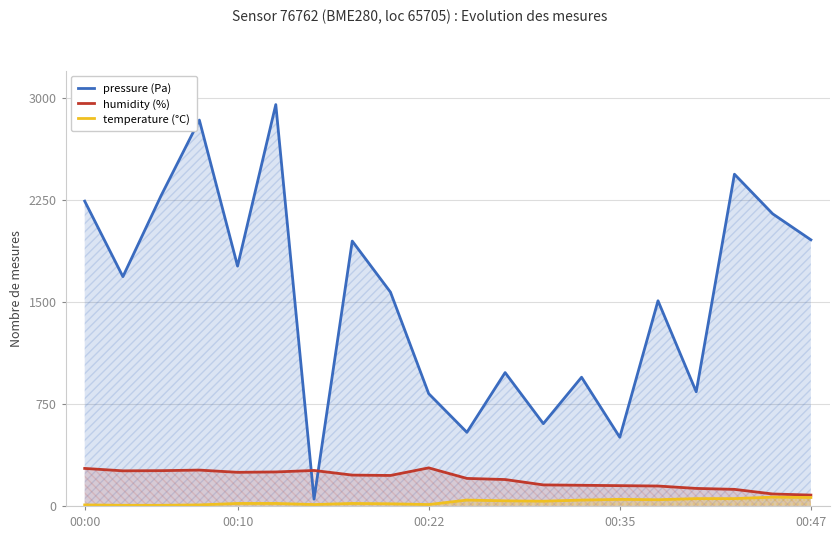

List the series in order of their peak value, lowest first.

temperature (°C), humidity (%), pressure (Pa)